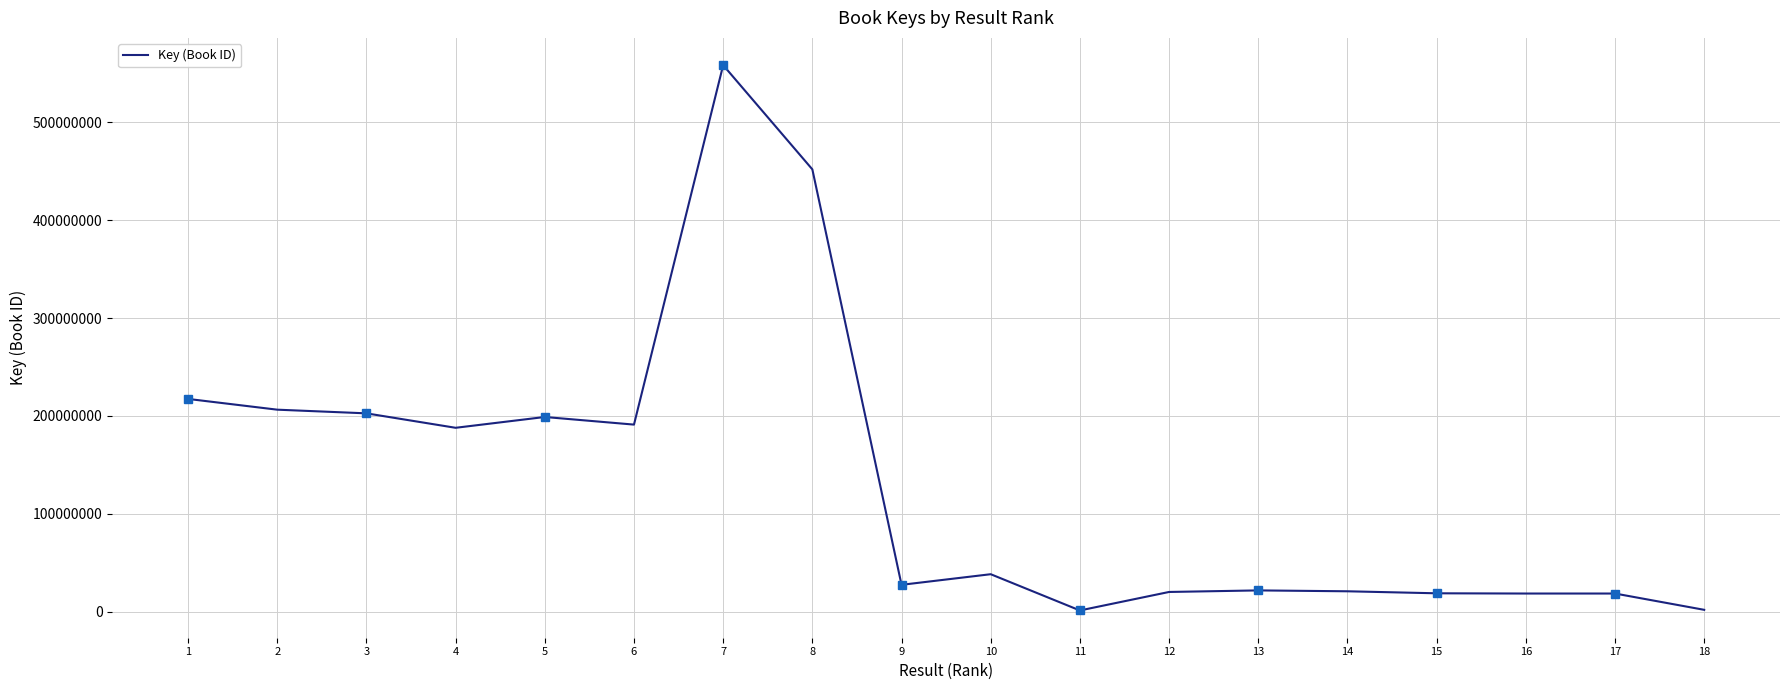

Which category has the lowest value across all series?

11